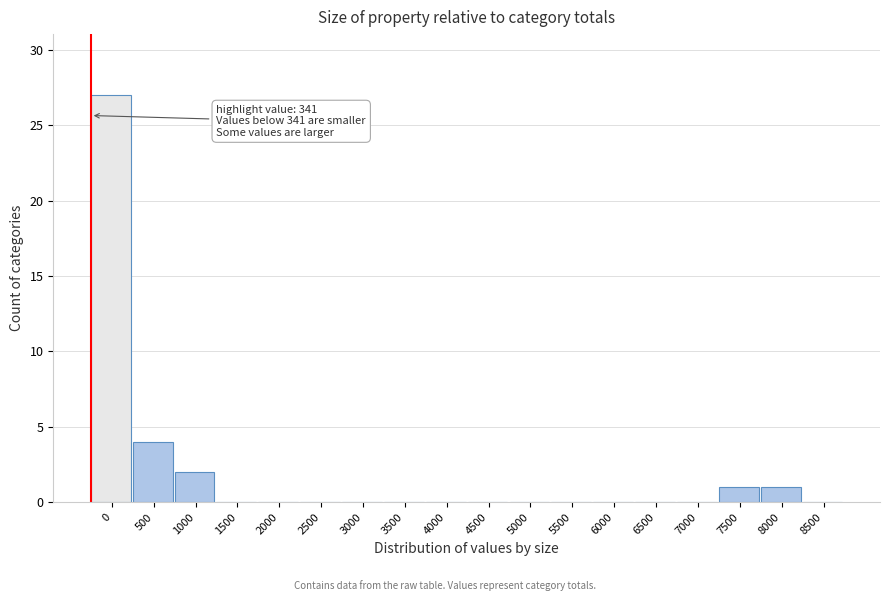

Reading left to right, what are all the values shown in this chart?

0=27	500=4	1000=2	1500=0	2000=0	2500=0	3000=0	3500=0	4000=0	4500=0	5000=0	5500=0	6000=0	6500=0	7000=0	7500=1	8000=1	8500=0